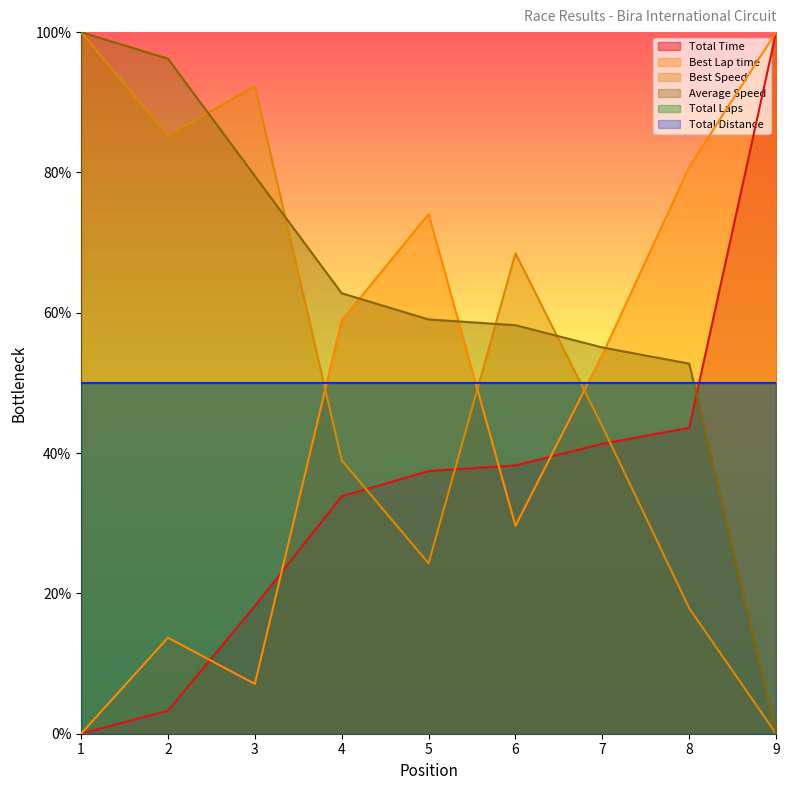

What is the highest value of the Total Time series?

100.0